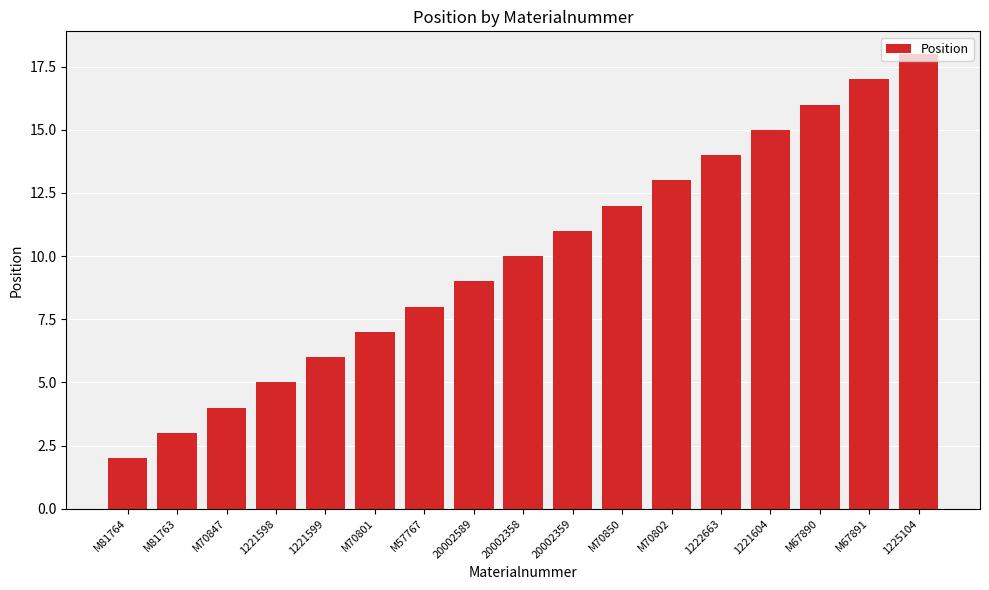

The value at M70847 is 7. True or false?

False